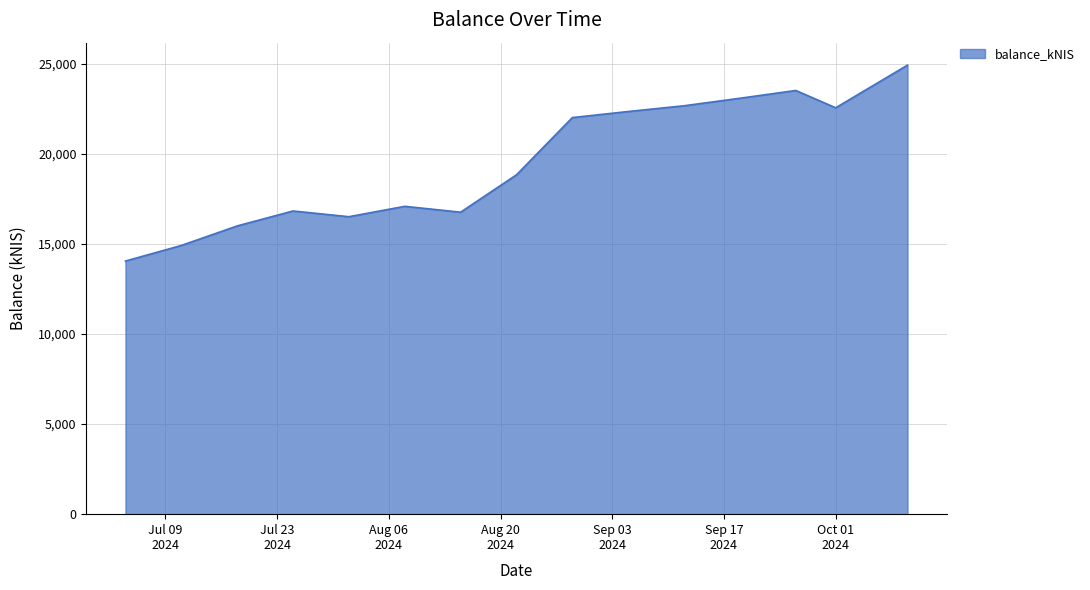

What is the sum of all values?

292015.4